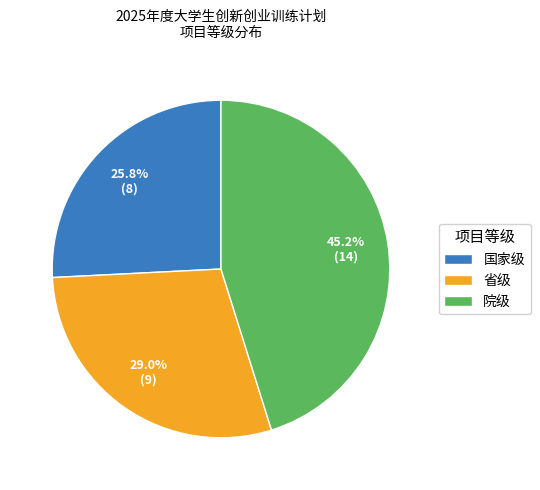

To the nearest percent, what is the combined percentage of 省级 and 国家级?

55%